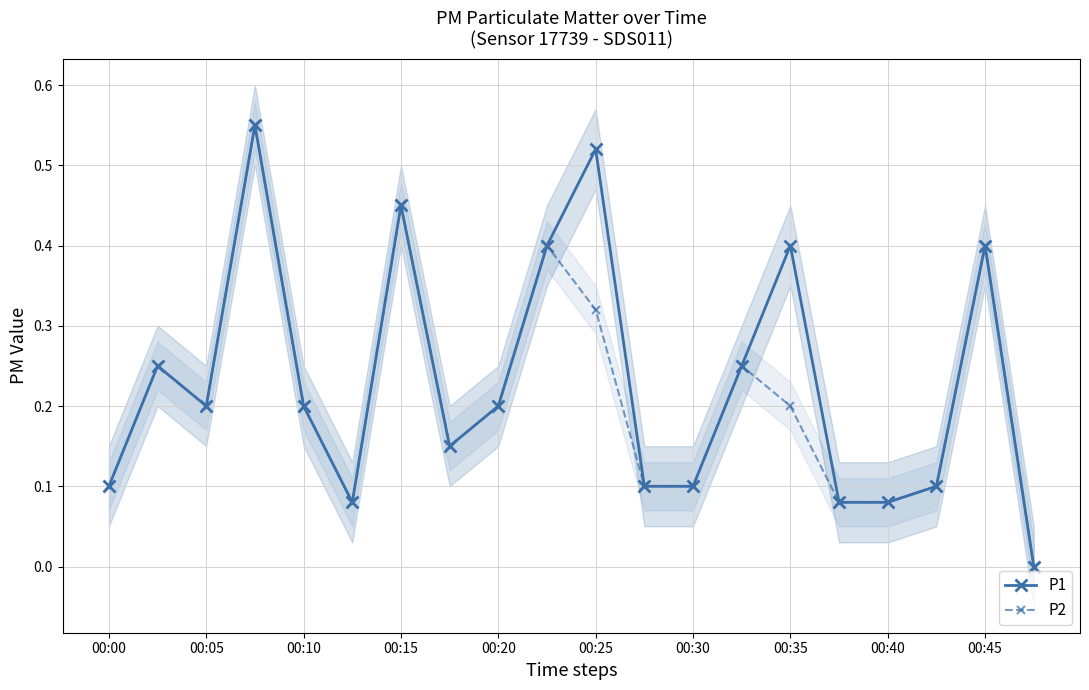

Which series has the largest total across all categories?

P1